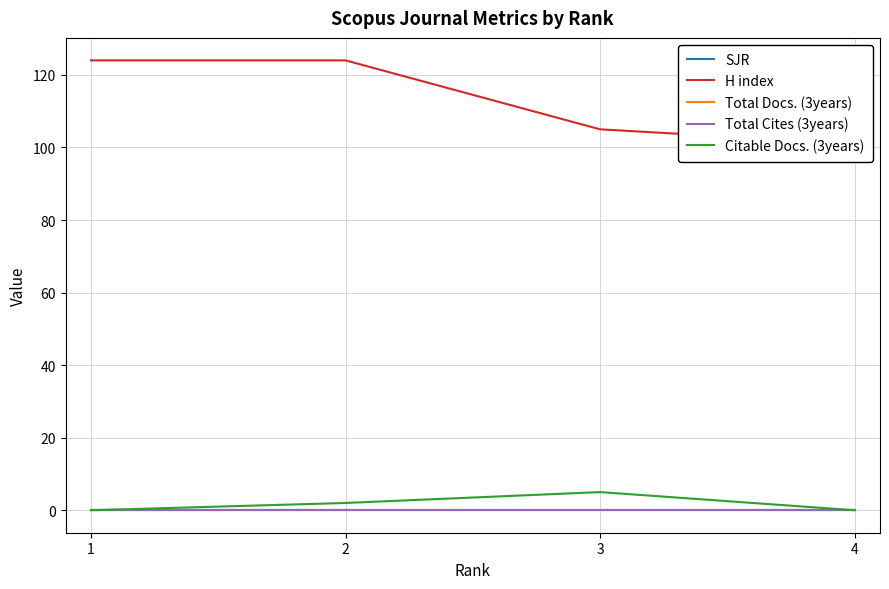

Where is Citable Docs. (3years) nearest to the value 2?

2